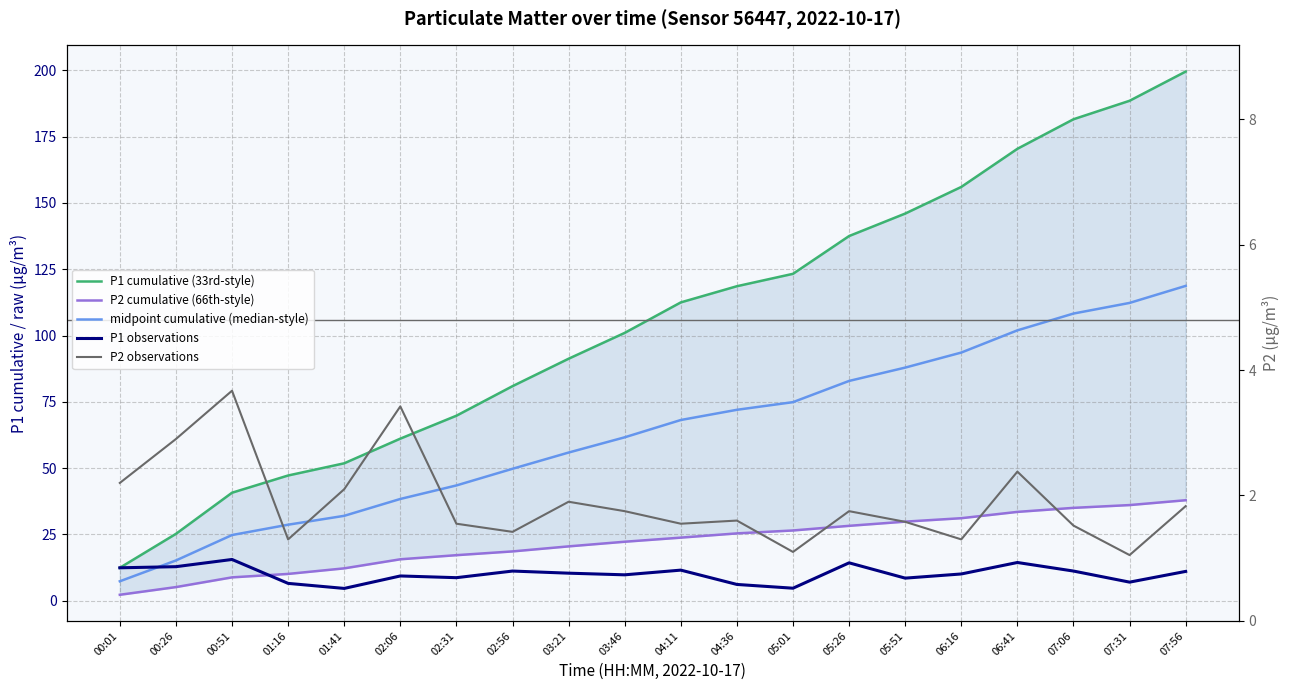

Which label corresponds to the largest value in the chart?

07:56